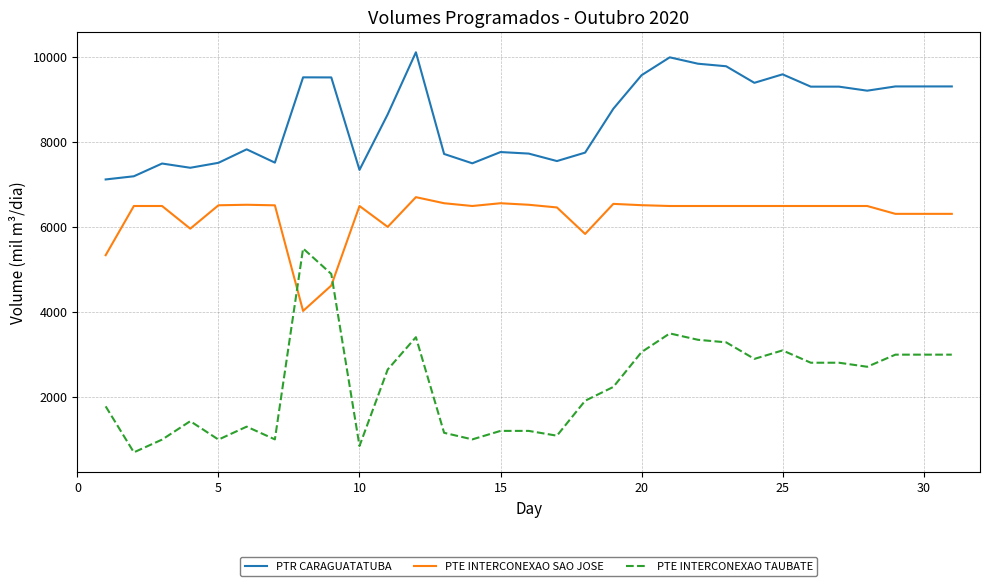

Which series has the largest total across all categories?

PTR CARAGUATATUBA